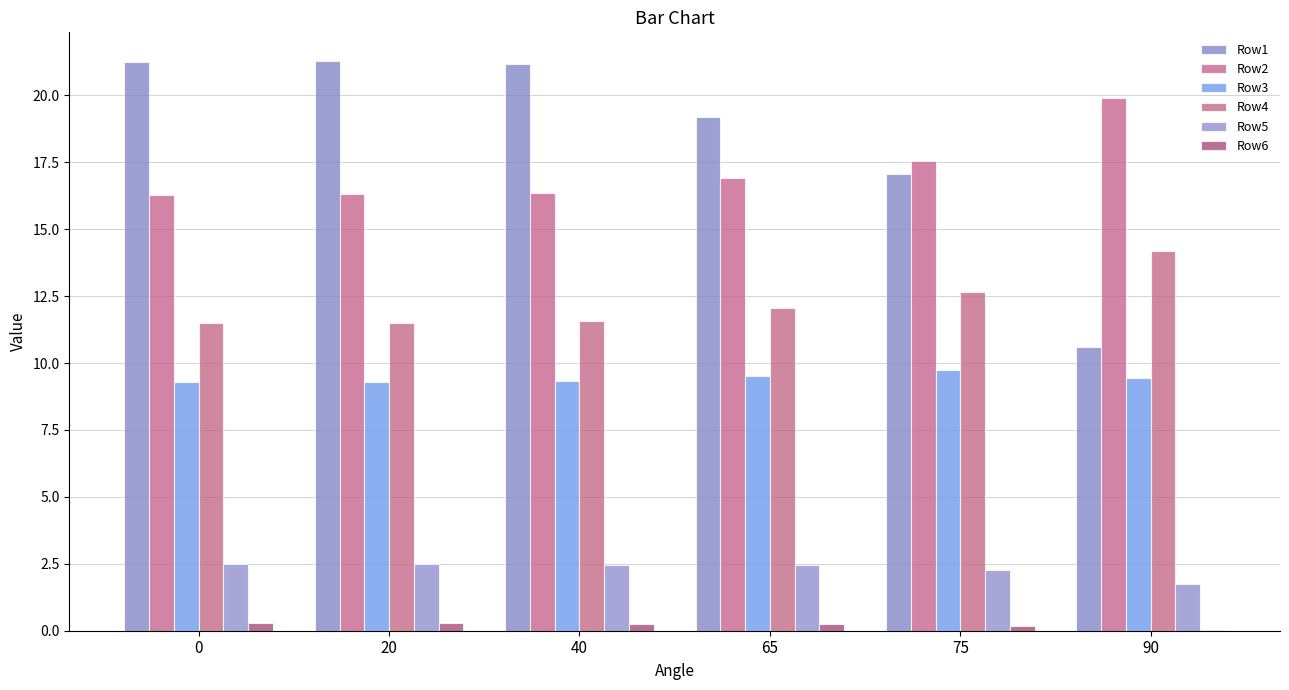

True or false: Row6 has a value of 0.0 at 90.

True